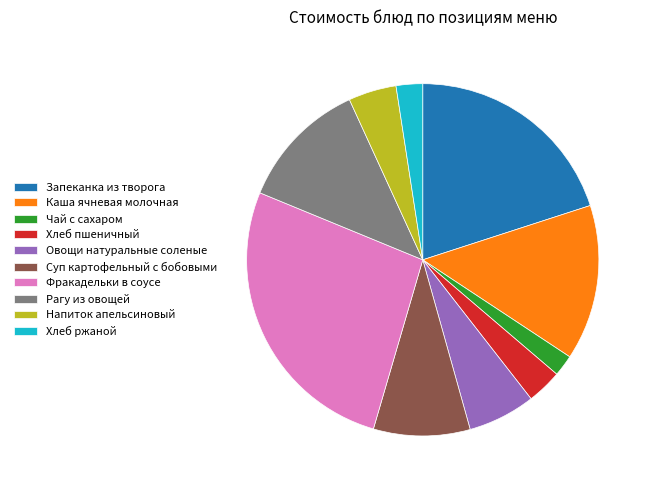

Which slice is the largest?

Фракадельки в соусе